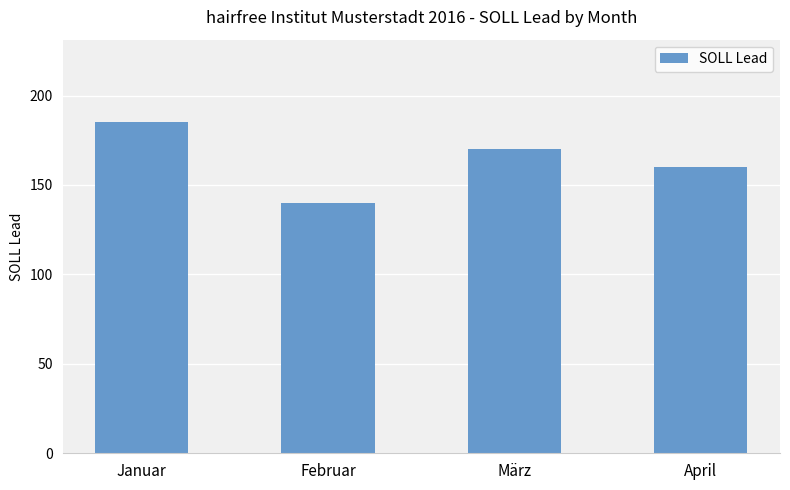

Which has a higher value, Februar or Januar?

Januar